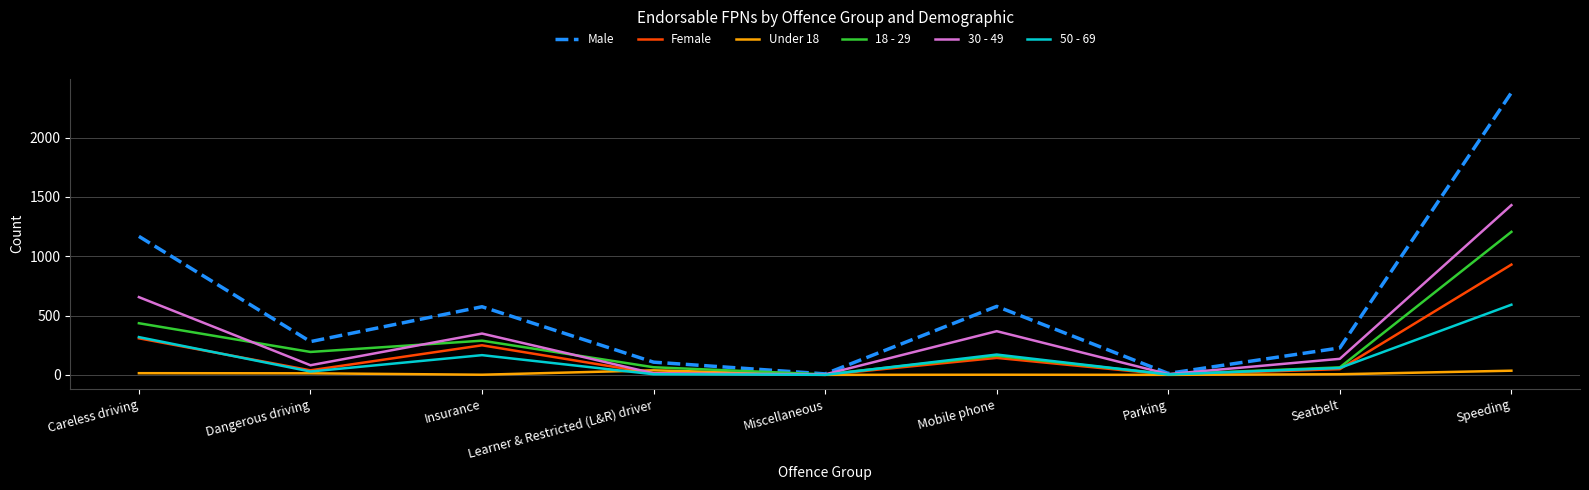

Is it true that 18 - 29 equals 1205 at Speeding?

True